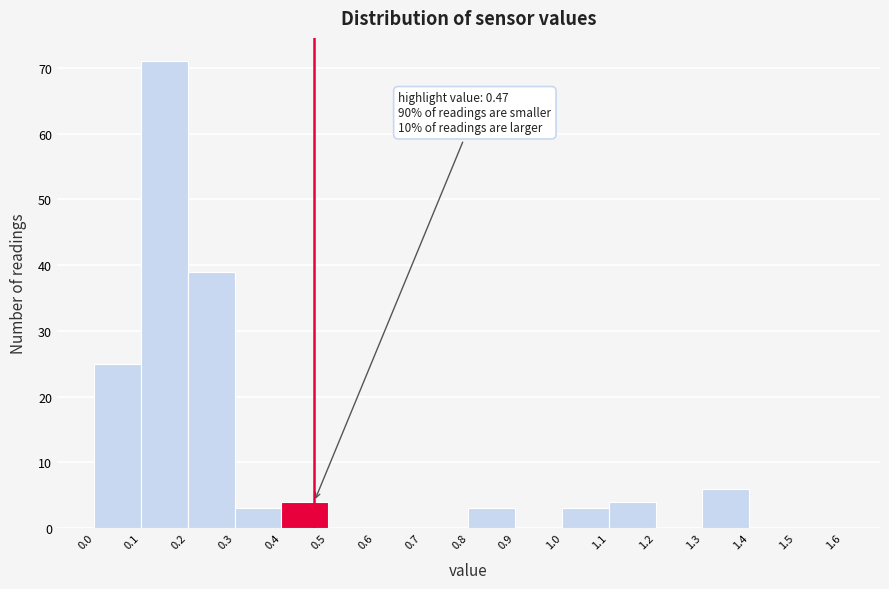

Over which range of the x-axis is the bar tallest?

0.1 to 0.2